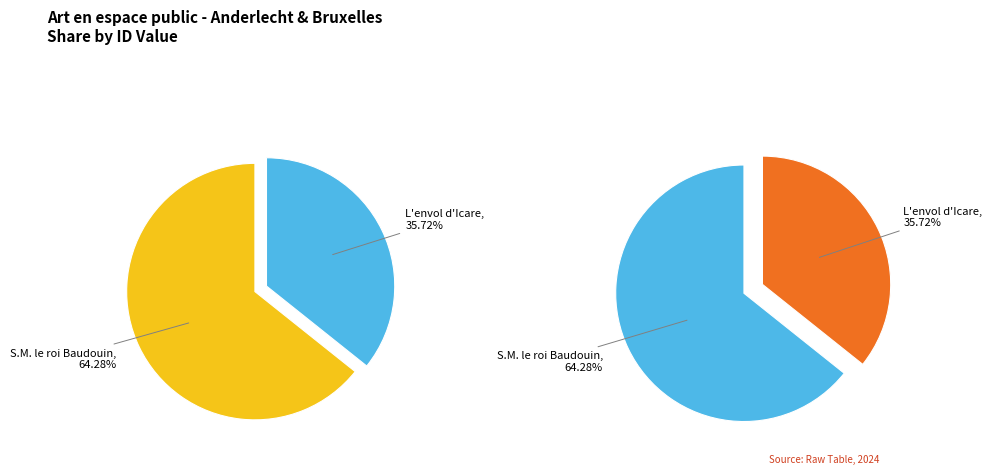

Do L'envol d'Icare and S.M. le roi Baudouin together represent more than half of the pie?

Yes